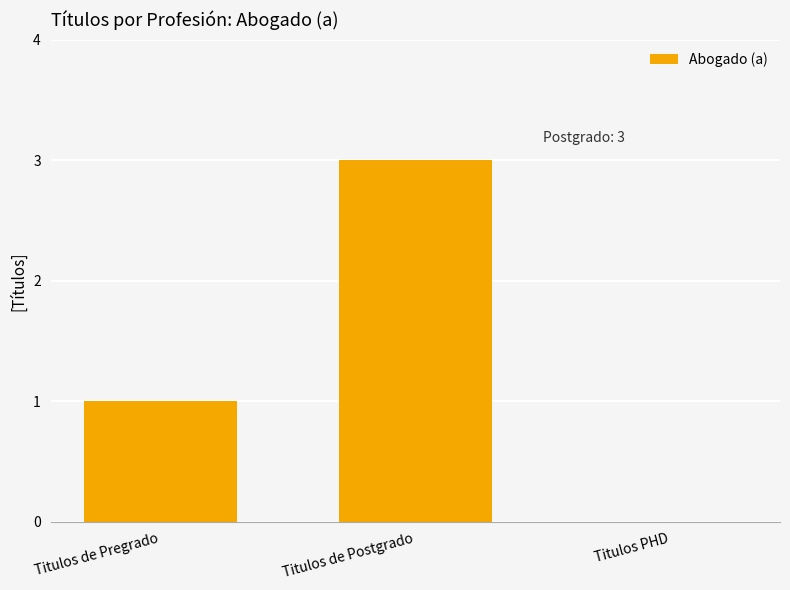

What is the greatest value displayed?

3